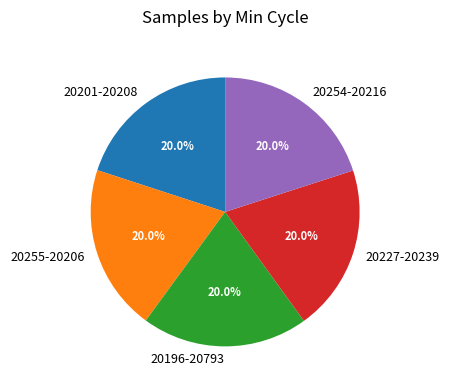

What percentage is NOT represented by 20201-20208?

80.0%